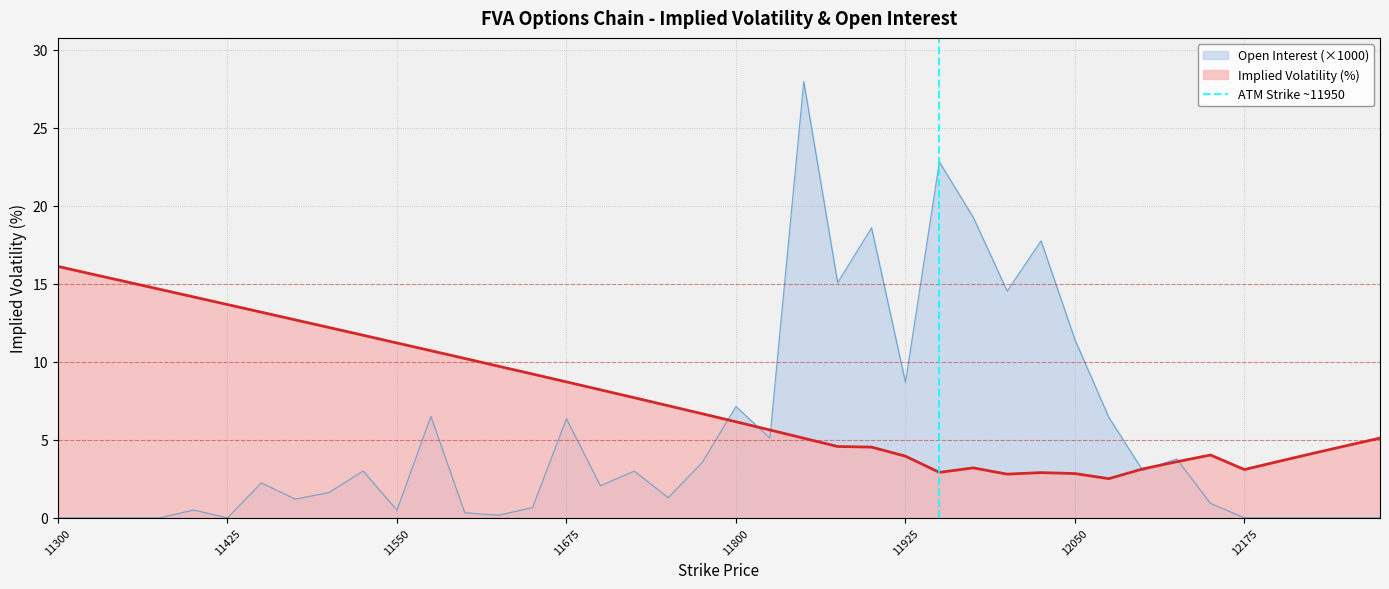

Is it true that Open Interest (×1000) equals 8.7 at 11925?

True